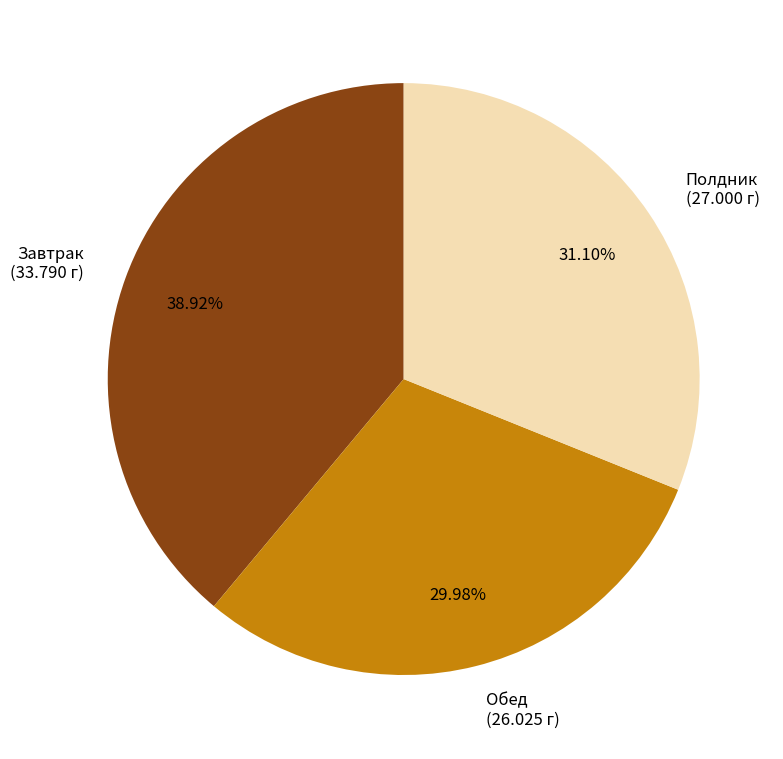

Is Обед the majority of the pie?

No